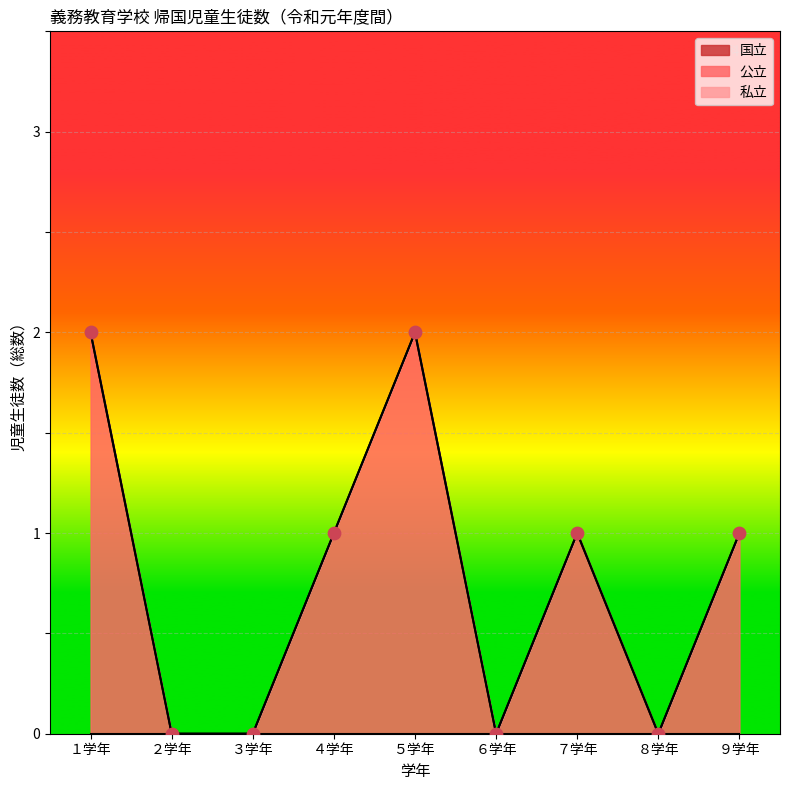

Which series contains the highest Y value?

公立